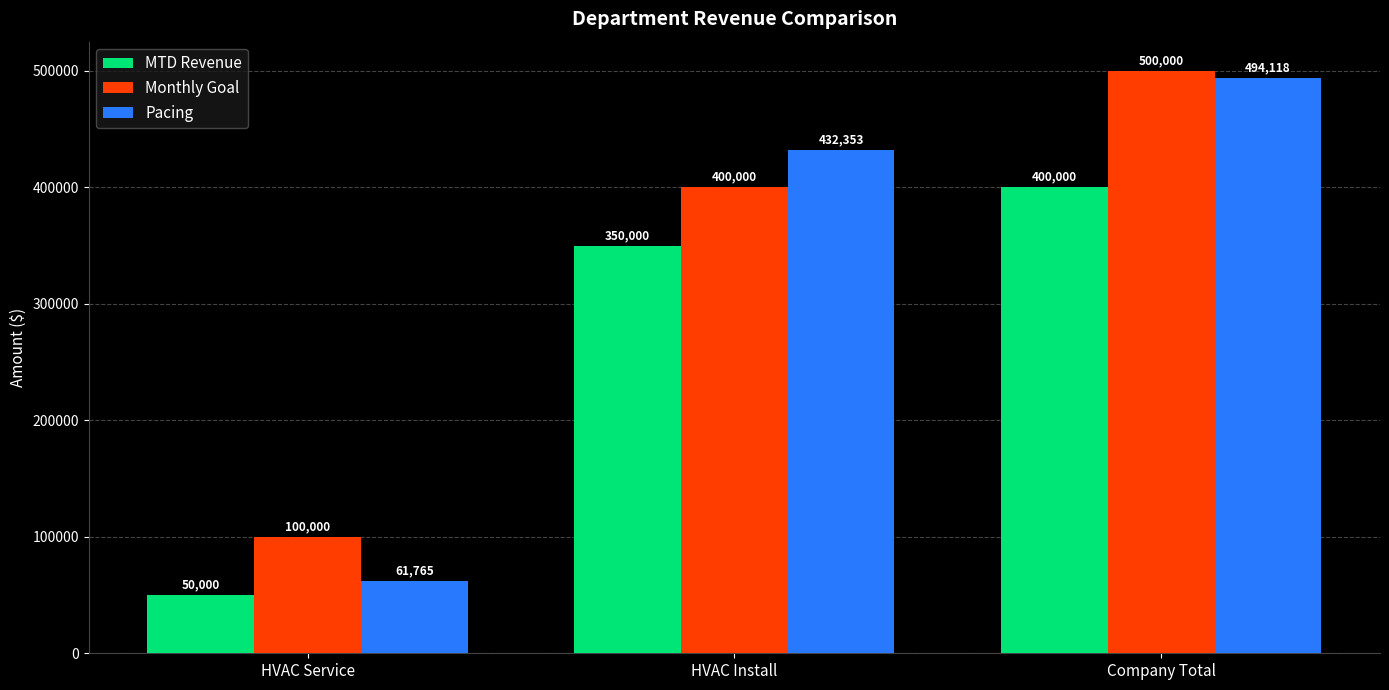

The Pacing series shows 641374.7 at HVAC Install. True or false?

False